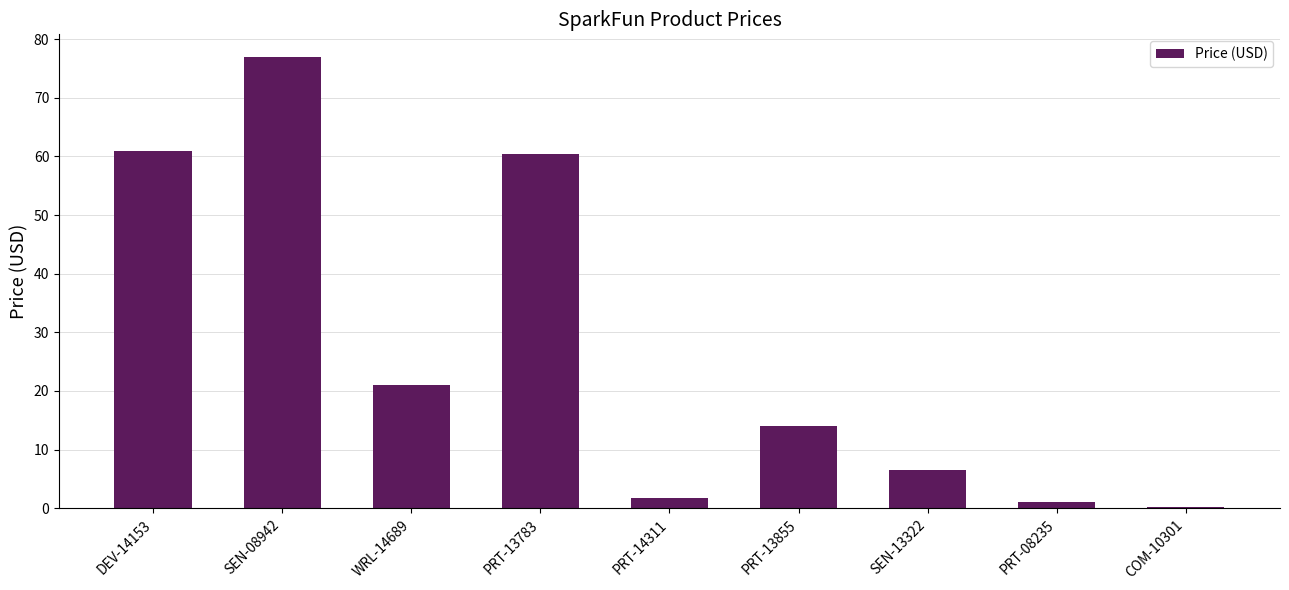

What is the difference between the maximum and minimum values?

76.7